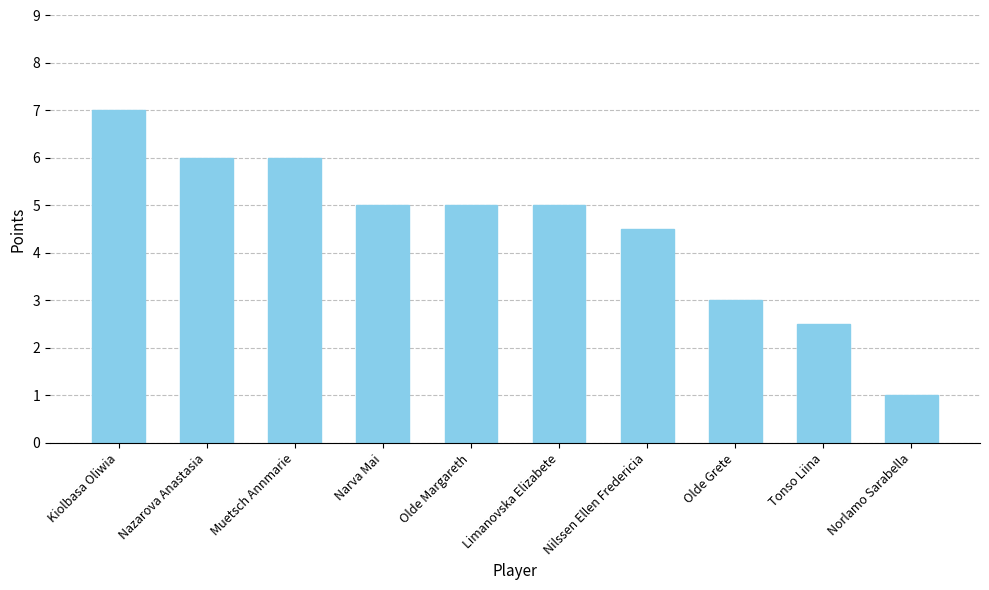

How many bars are there in total?

10